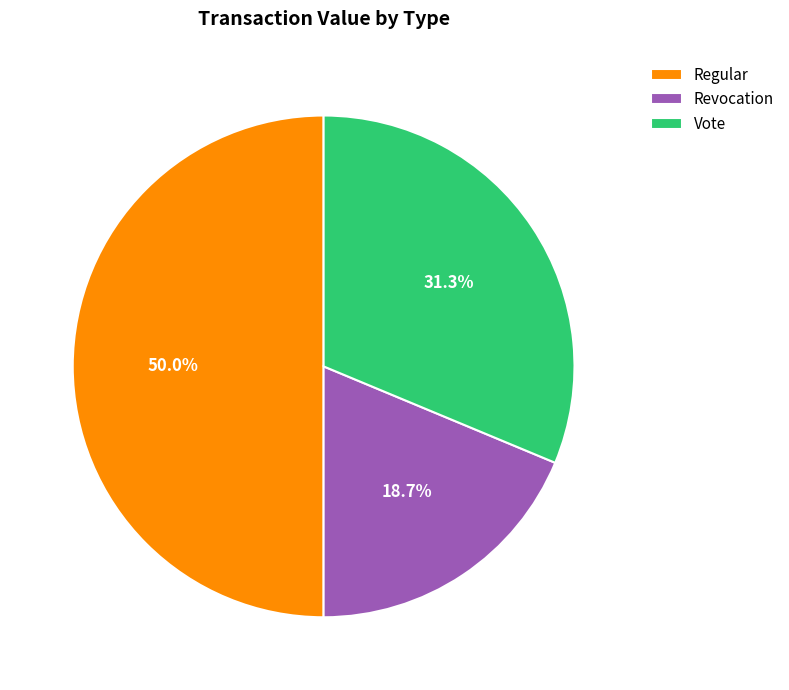

Count the number of slices in the pie.

3